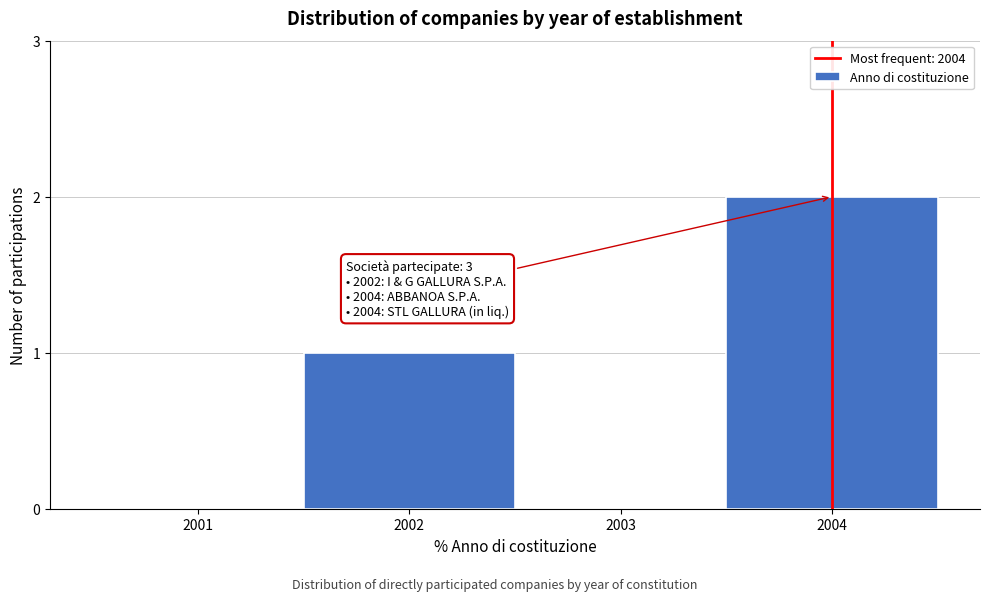

Reading left to right, extract all data points from this chart.

2001=0	2002=1	2003=0	2004=2